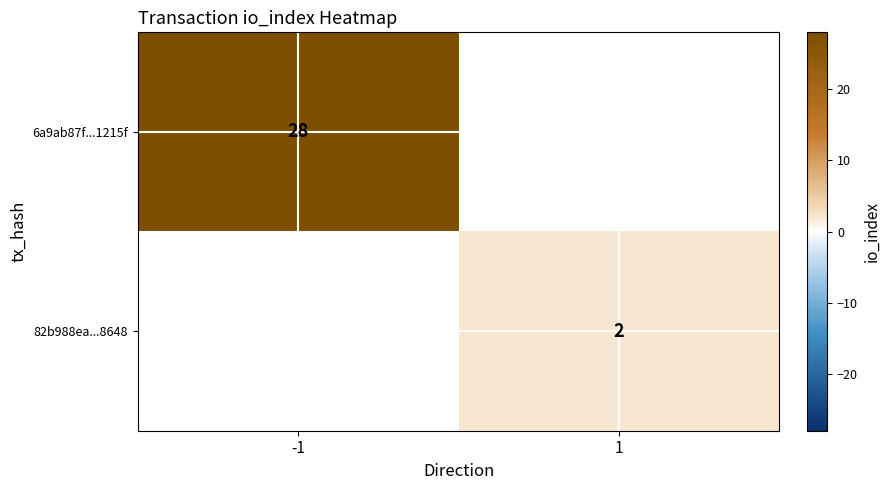

The 82b988ea...8648 series shows 3 at 1. True or false?

False